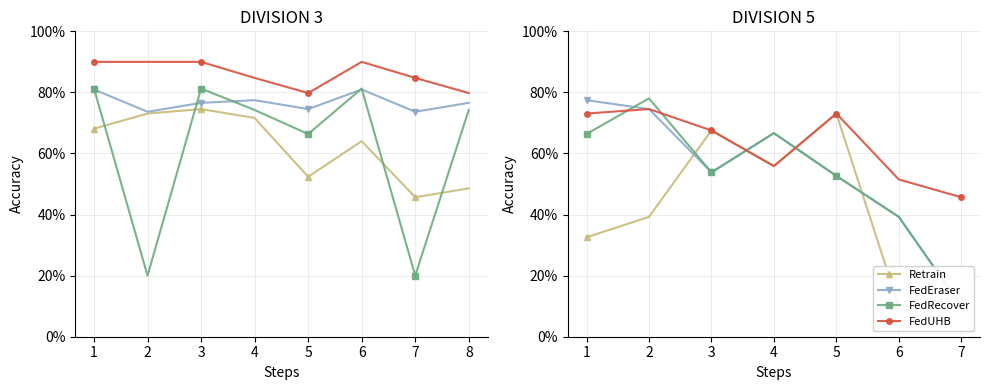

Which series has the largest total across all categories?

FedUHB